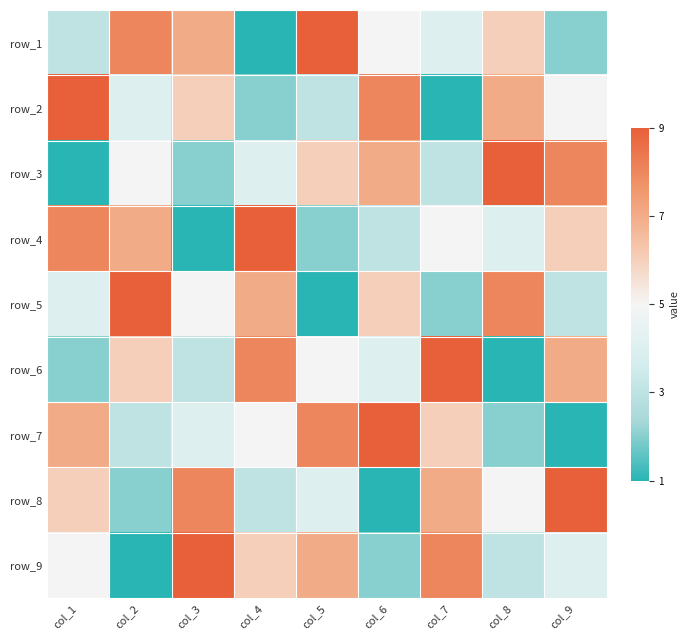

What is the sum of all row_4 values?

45